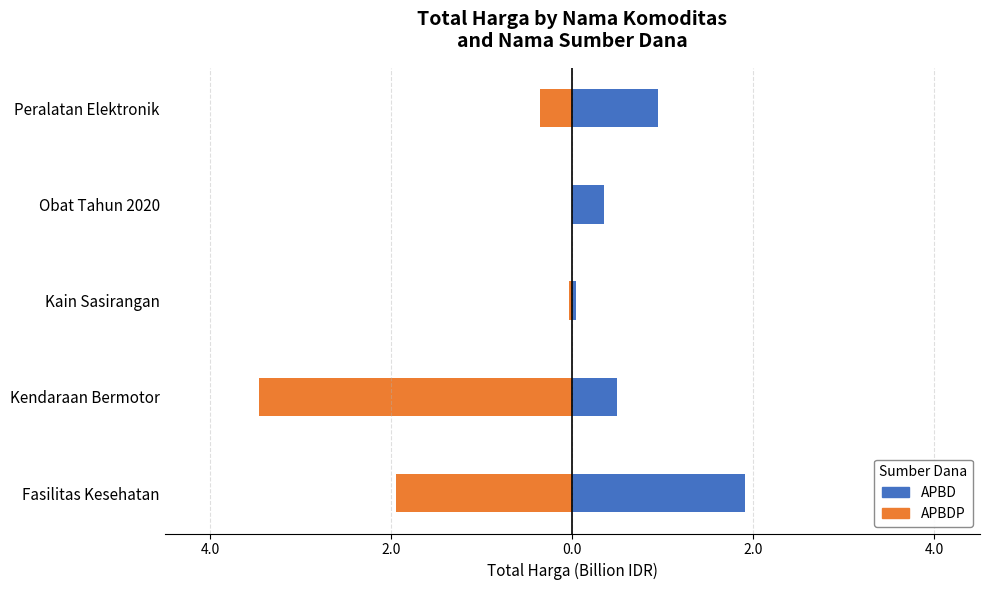

The value of APBD at Kain Sasirangan is 0.0. True or false?

True